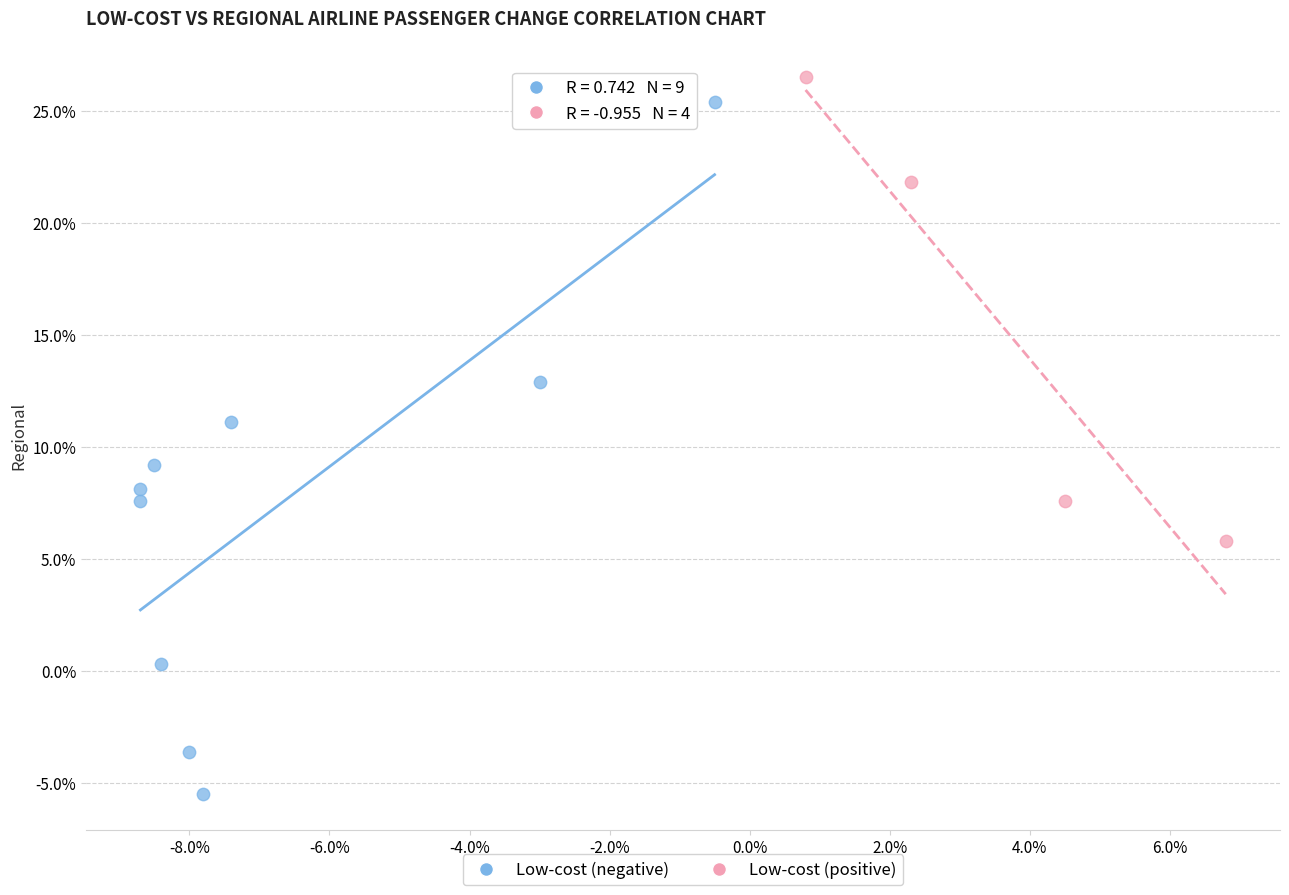

Which series reaches the minimum Y coordinate?

Low-cost (negative)